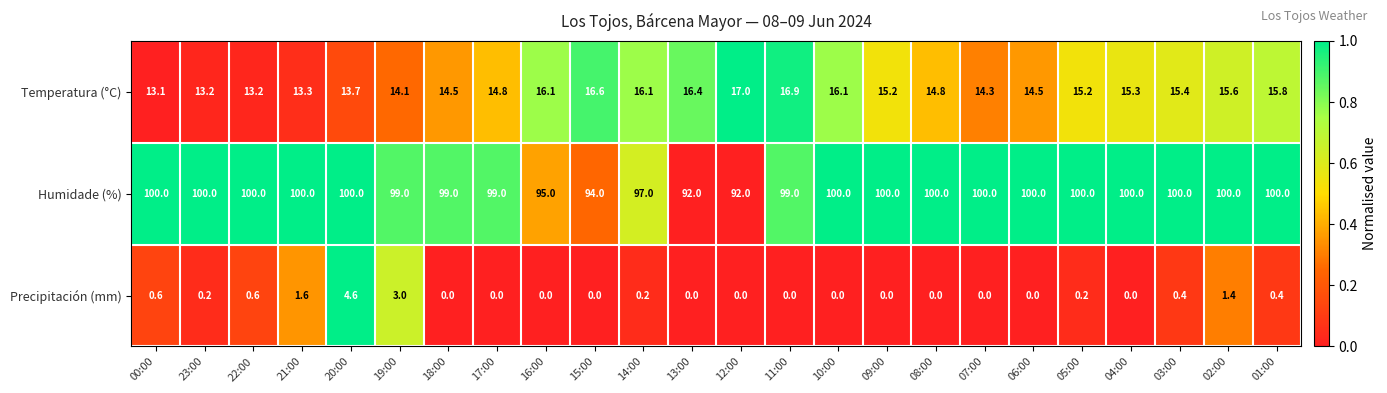

What is the difference between the maximum and minimum values in the Humidade (%) series?

8.0